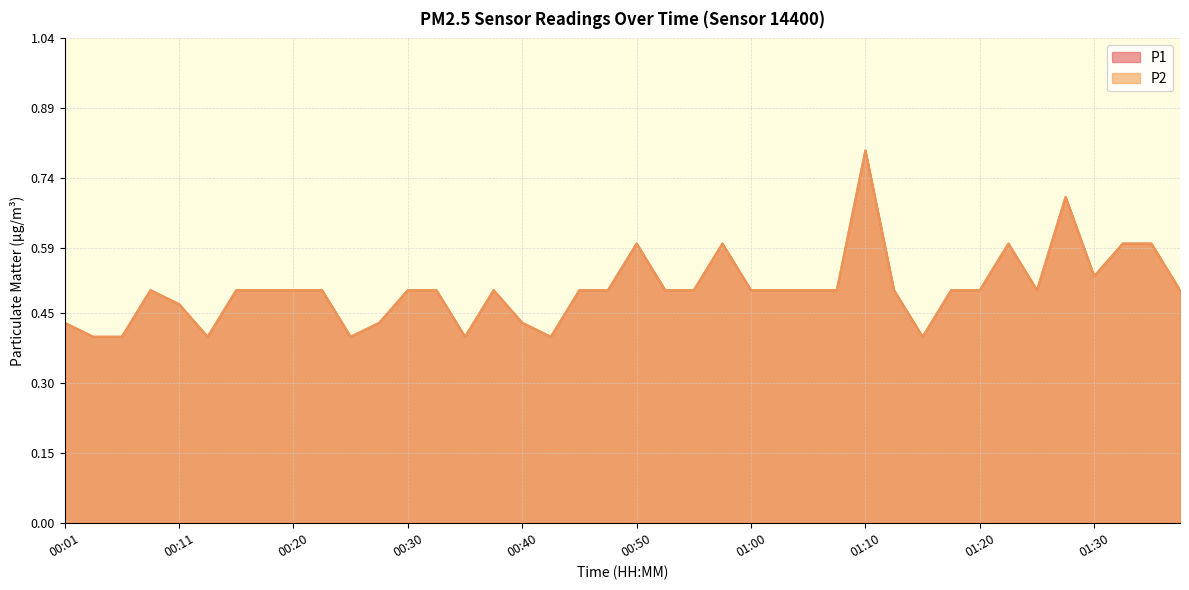

How many interior local valleys does the P1 series have?

7